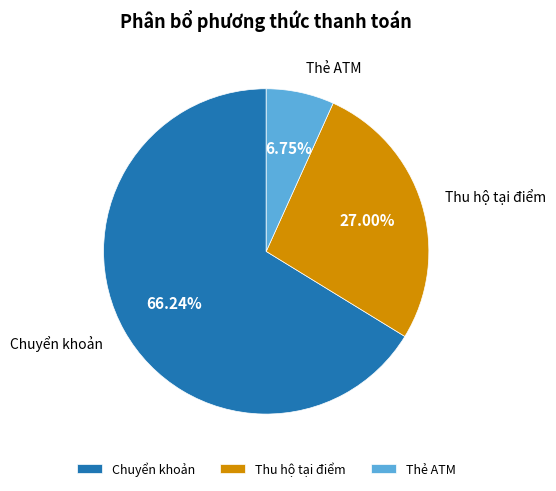

Combined, what portion of the pie is Thu hộ tại điểm and Chuyển khoản?

93.2%